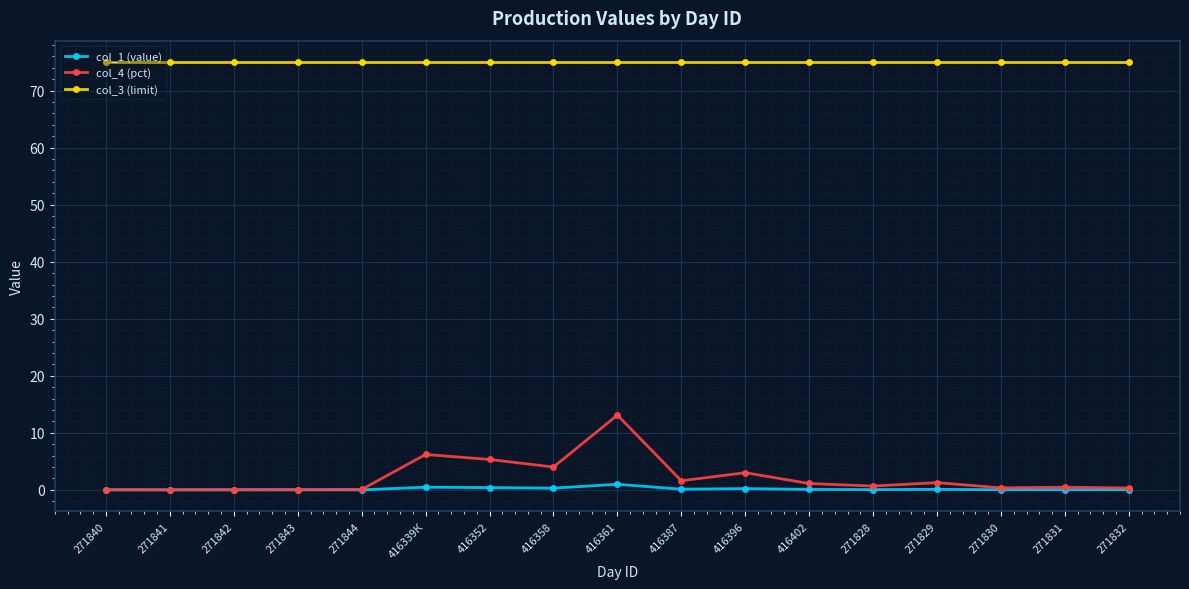

Is it true that col_4 (pct) equals 0.4 at 271830?

True